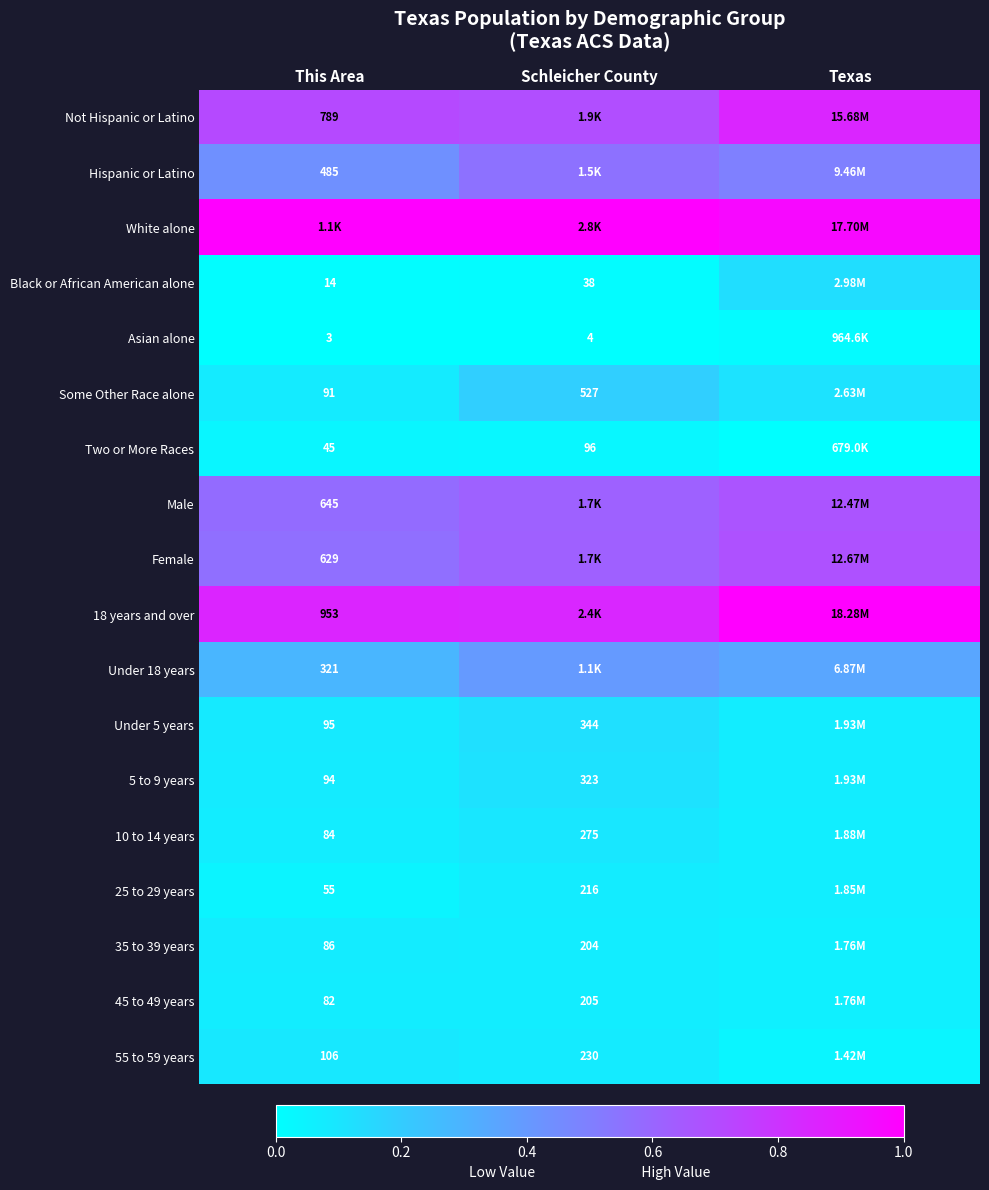

At which category is the sum across all series the highest?

Texas